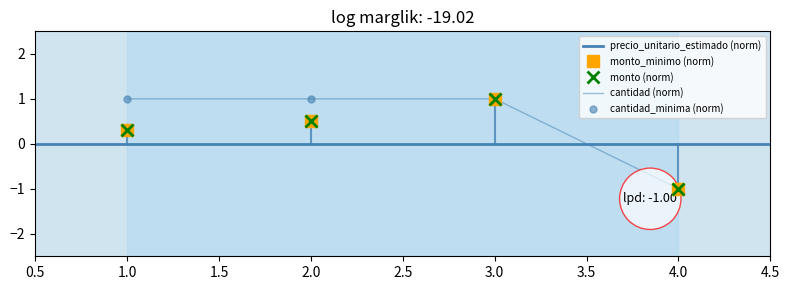

Reading right to left, extract all data points from this chart.

monto_minimo: -1.0	1.0	0.5	0.3
monto: -1.0	1.0	0.5	0.3
cantidad_minima: -1.0	1.0	1.0	1.0
cantidad: -1.0	1.0	1.0	1.0